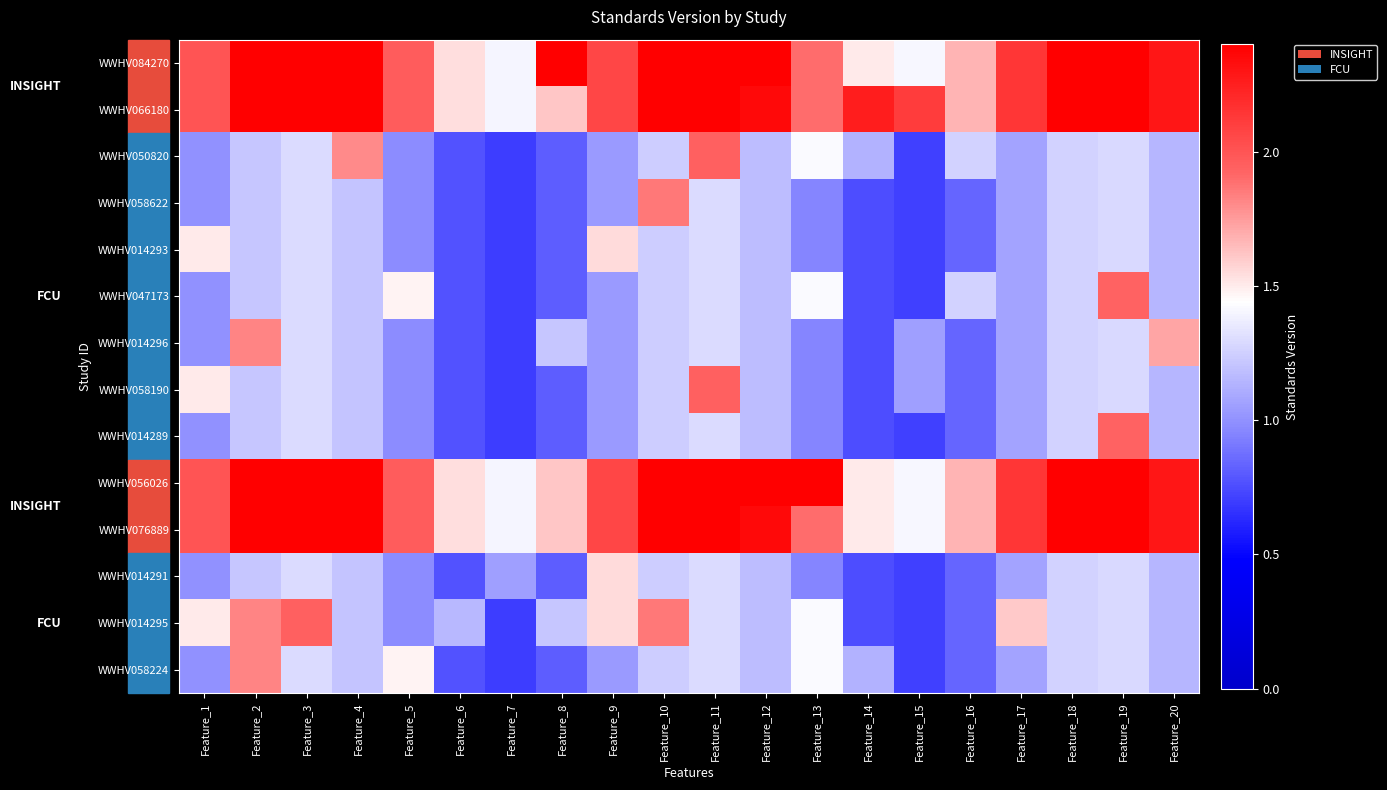

Which has a higher value, Feature_4 or Feature_8?

Feature_8